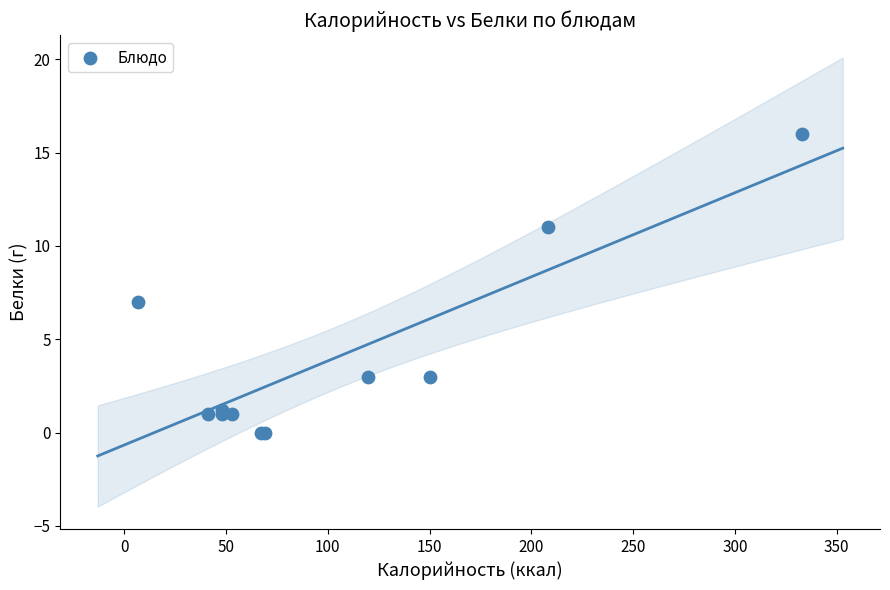

What Y value in the scatter plot is closest to 8?

7.0